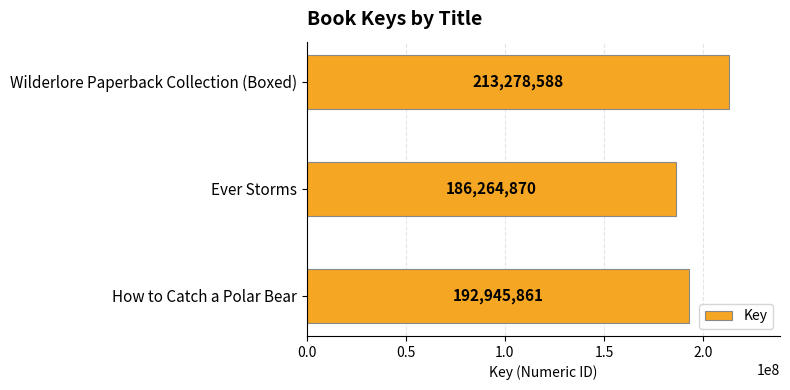

Where is the data nearest to the value 199771729?

How to Catch a Polar Bear